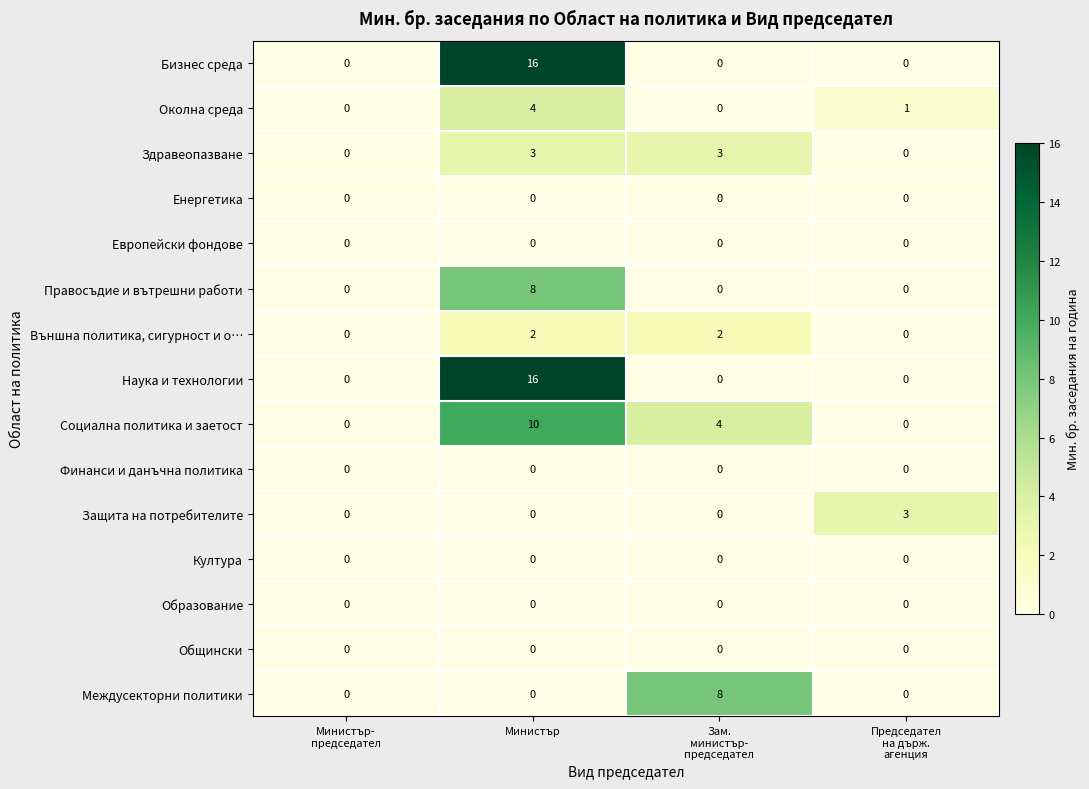

Between Министър-
председател and Председател
на държ.
агенция, which series saw the biggest shift?

Защита на потребителите